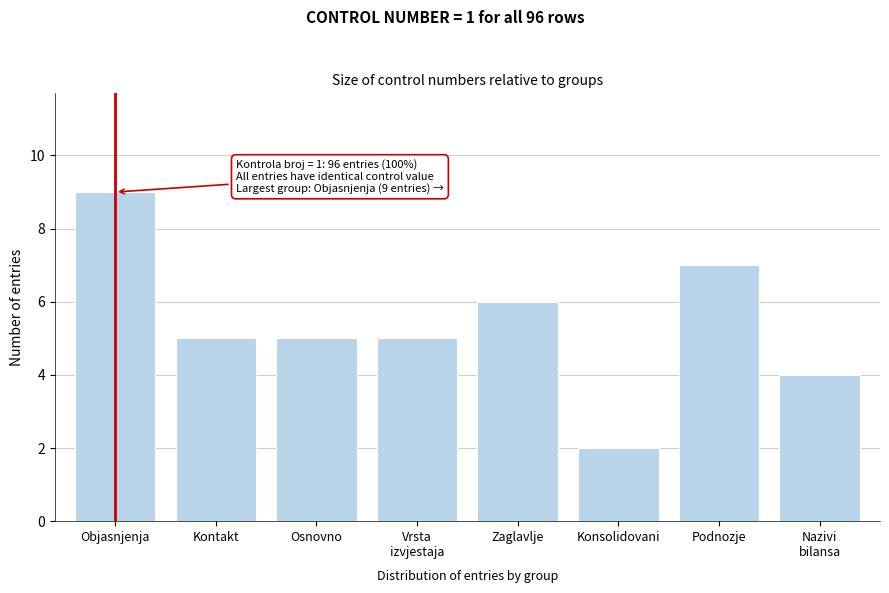

Reading left to right, what are all the values shown in this chart?

9	5	5	5	6	2	7	4